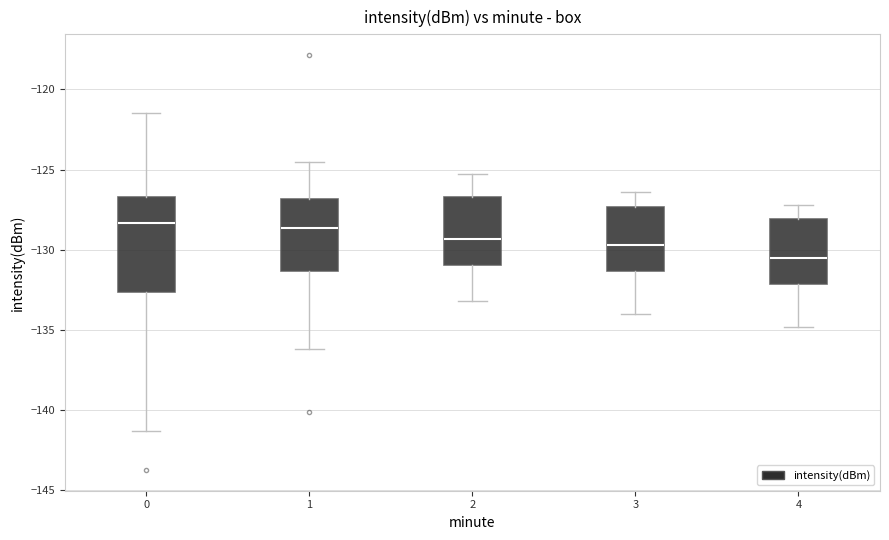

Reading left to right, transcribe this box plot: for each box, give where its median line is, the range the box spans, and where its two whiskers end, as read against the y-axis. The values are not printed on the chart, so give them approximately, as read against the axis.

0: median -128.5, box -132.5 to -126.5, whiskers -141.5 to -121.5
1: median -128.5, box -131.5 to -127.0, whiskers -136.0 to -124.5
2: median -129.5, box -131.0 to -126.5, whiskers -133.0 to -125.5
3: median -129.5, box -131.5 to -127.5, whiskers -134.0 to -126.5
4: median -130.5, box -132.0 to -128.0, whiskers -135.0 to -127.0